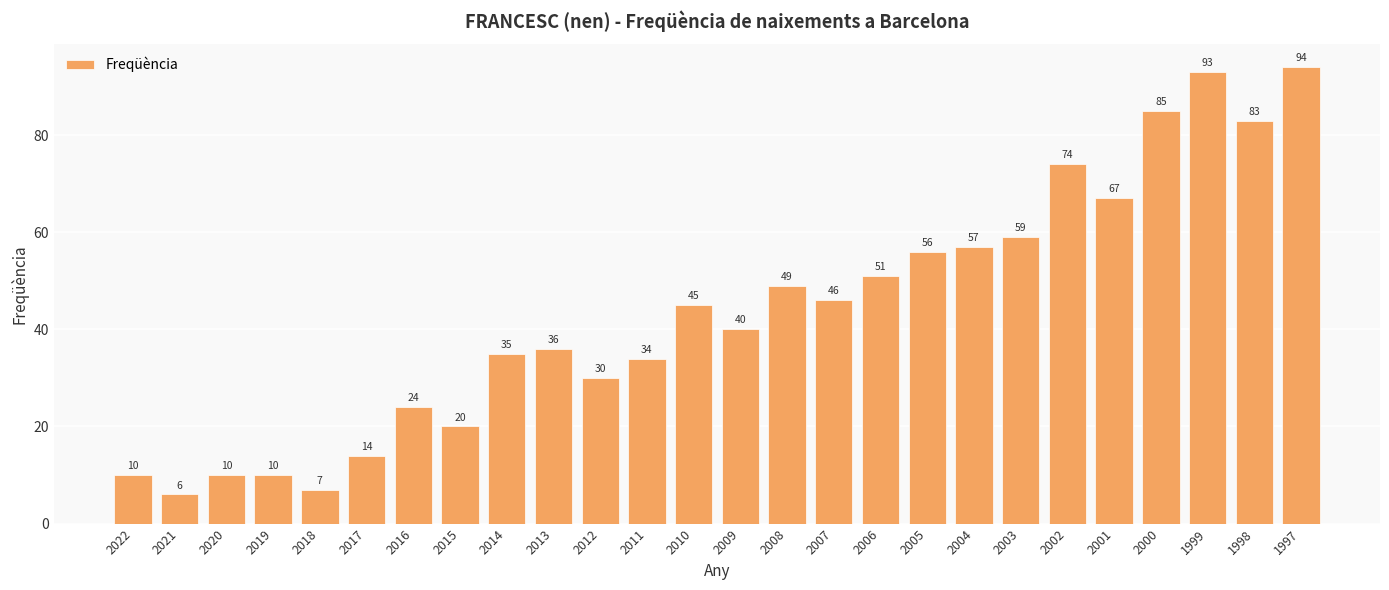

What is the change in value from 1999 to 1997?

+1